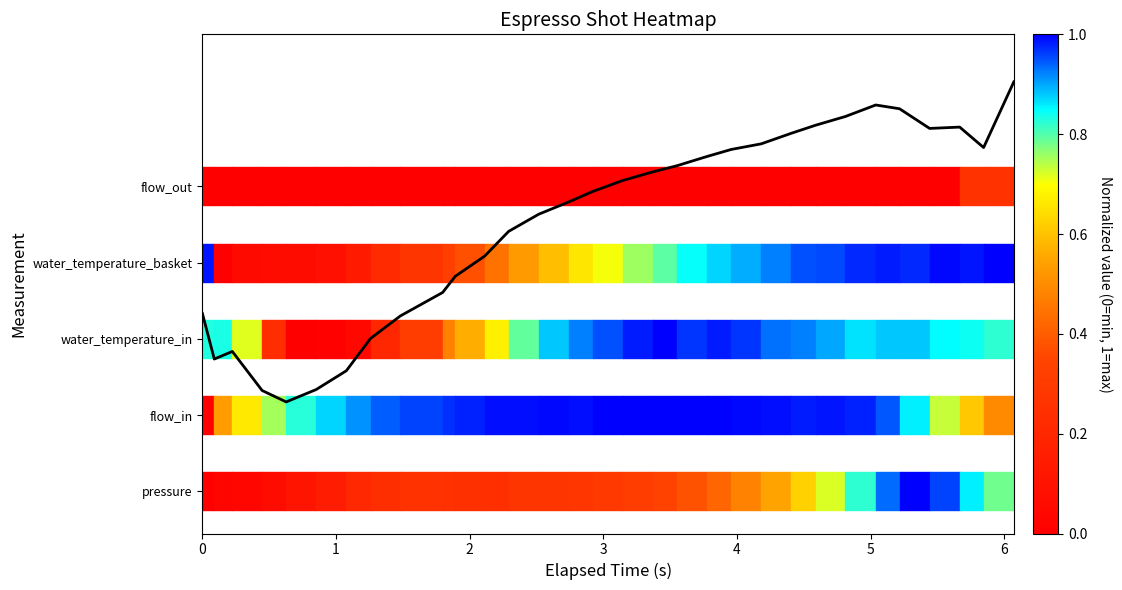

Is it true that the value at 8 is 8.7?

False